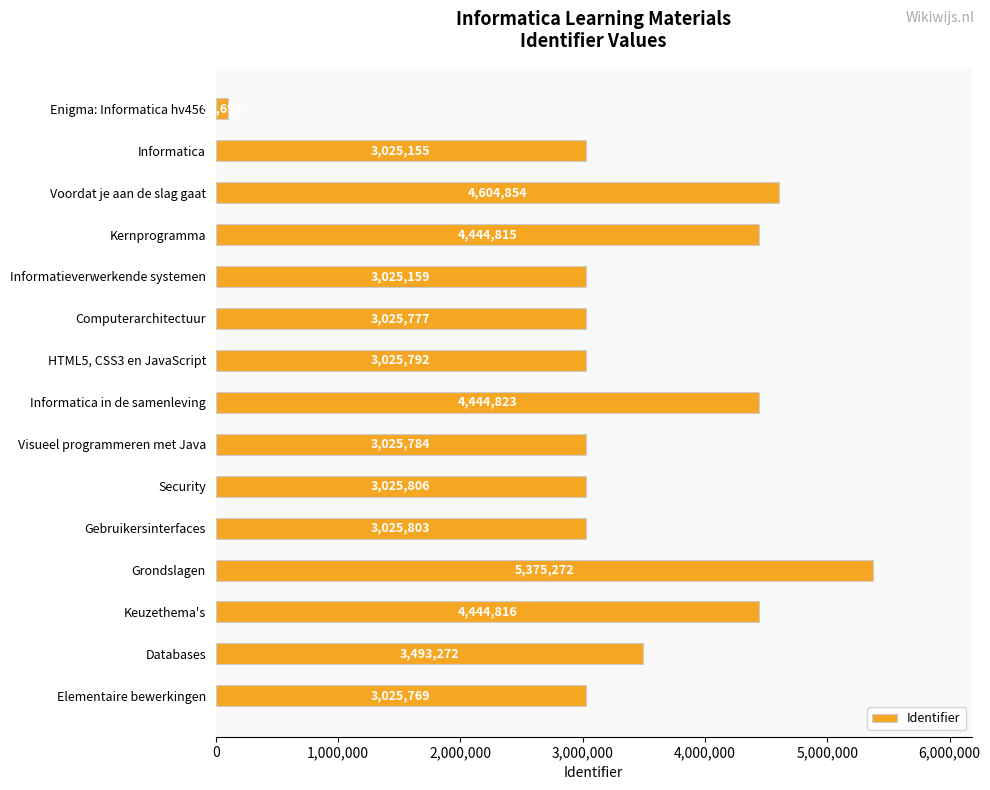

What is the change in value from HTML5, CSS3 en JavaScript to Visueel programmeren met Java?

-8